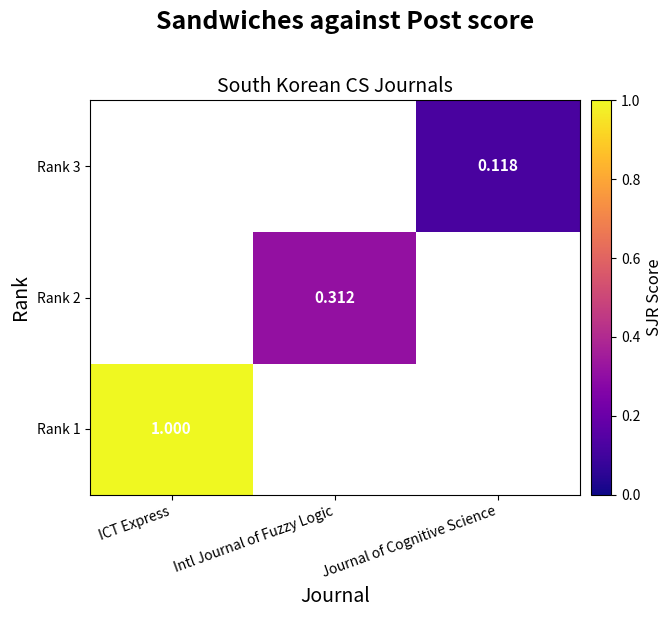

Which series has the largest total across all categories?

Rank 1